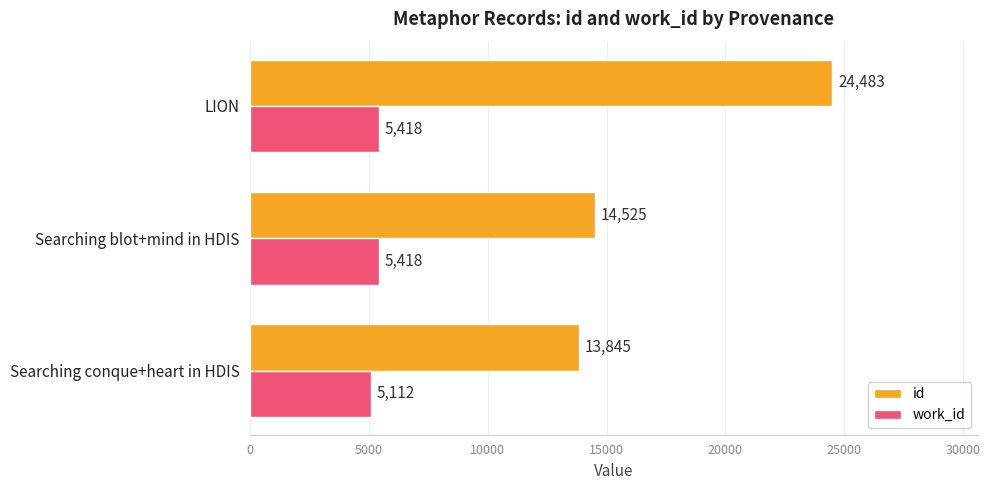

What is the difference between the highest and lowest values at LION?

19065